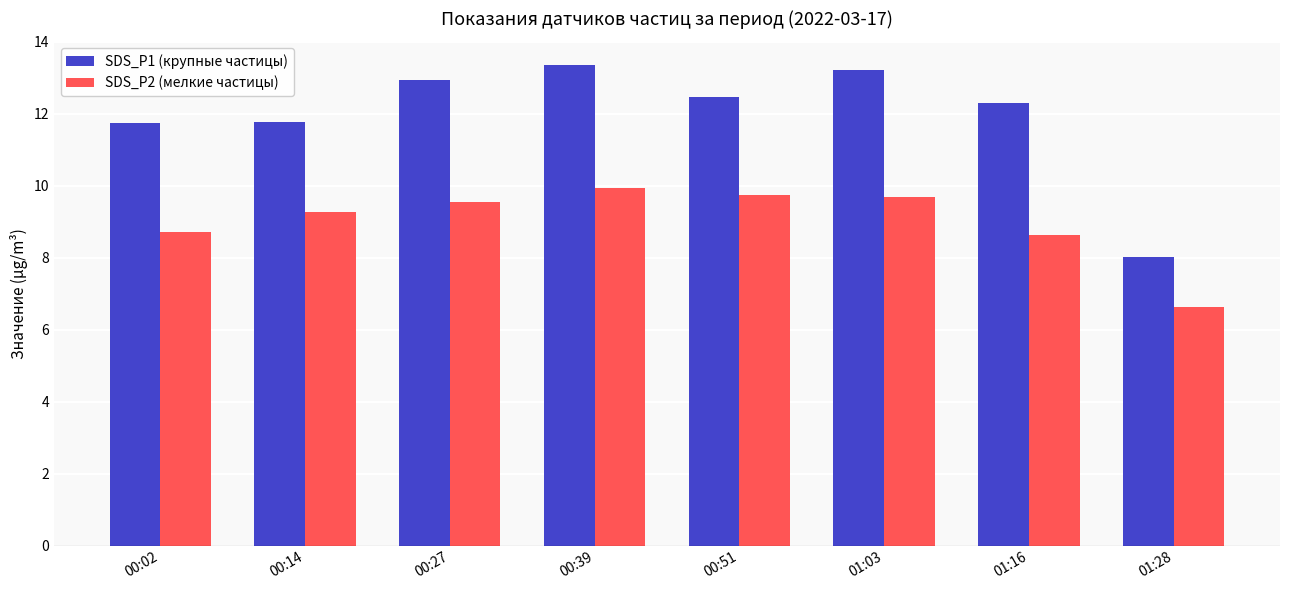

Rank the series by their maximum value, from lowest to highest.

SDS_P2 (мелкие частицы), SDS_P1 (крупные частицы)